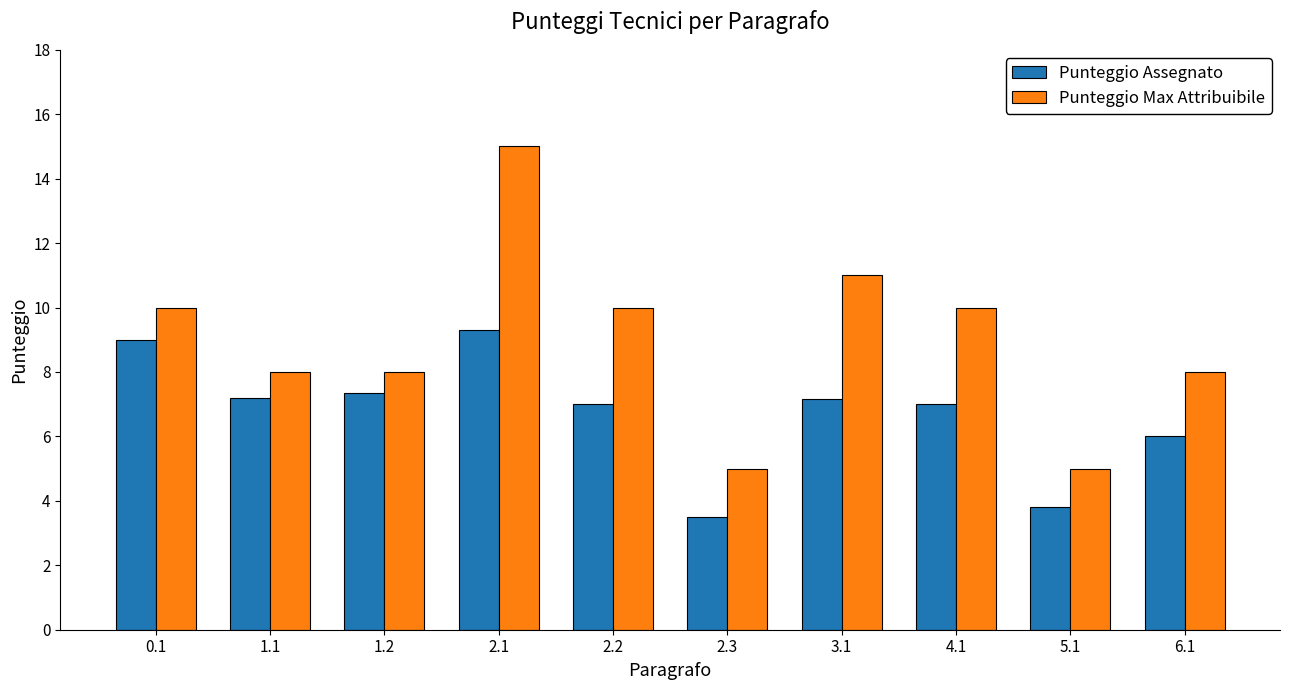

Reading left to right, list all the values displayed in this chart.

Punteggio Assegnato: 0.1=9.0	1.1=7.2	1.2=7.4	2.1=9.3	2.2=7.0	2.3=3.5	3.1=7.2	4.1=7.0	5.1=3.8	6.1=6.0
Punteggio Max Attribuibile: 0.1=10.0	1.1=8.0	1.2=8.0	2.1=15.0	2.2=10.0	2.3=5.0	3.1=11.0	4.1=10.0	5.1=5.0	6.1=8.0